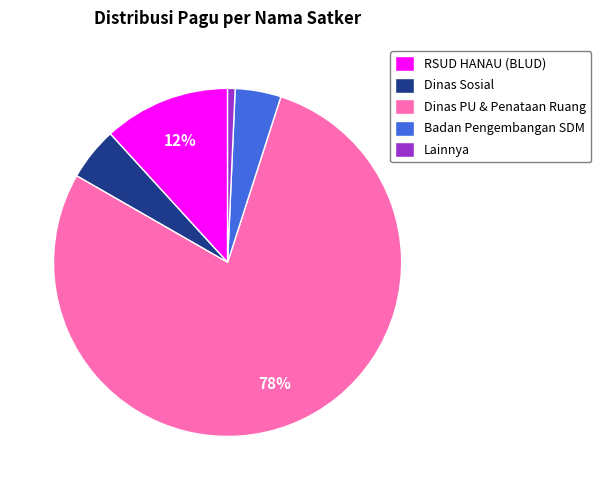

Which slice is the smallest?

Lainnya